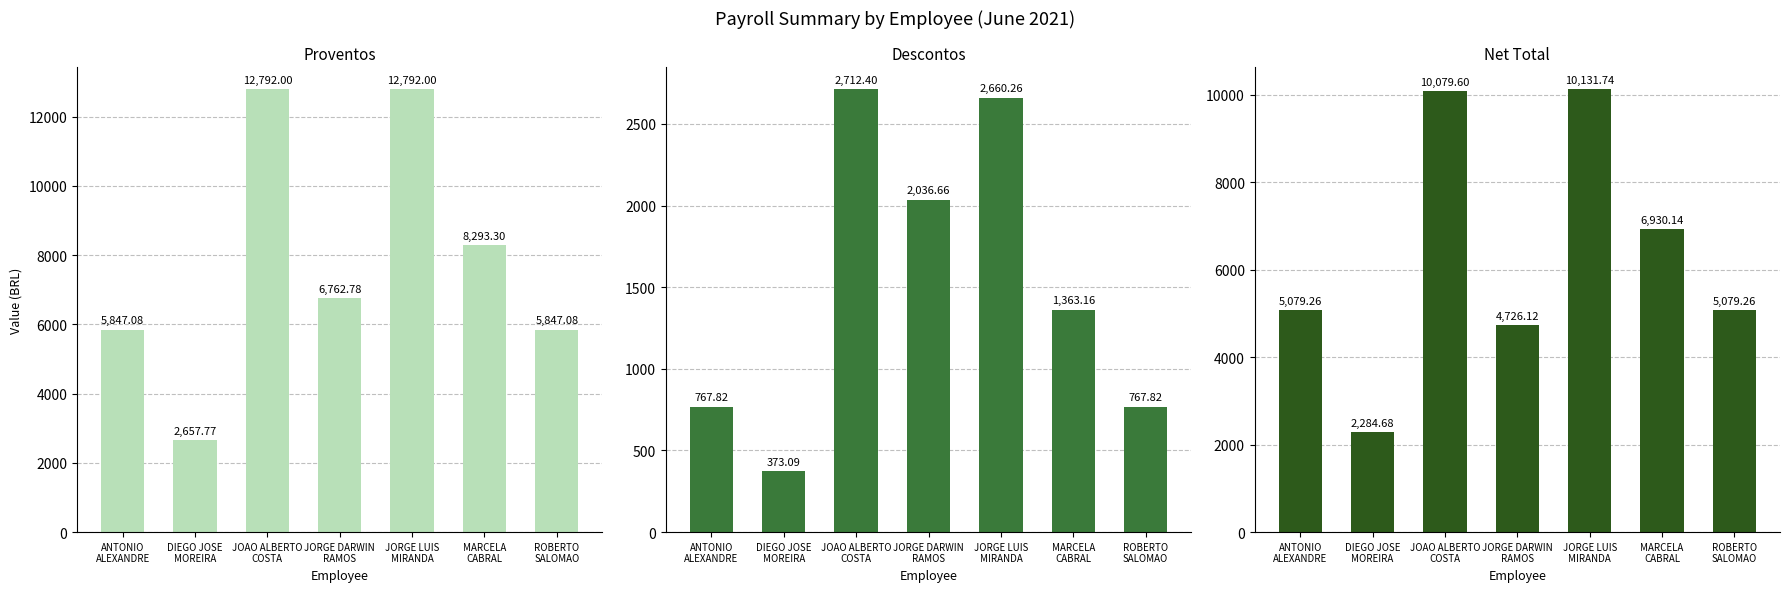

What is the difference between the maximum and second lowest values in the Descontos series?

1944.6